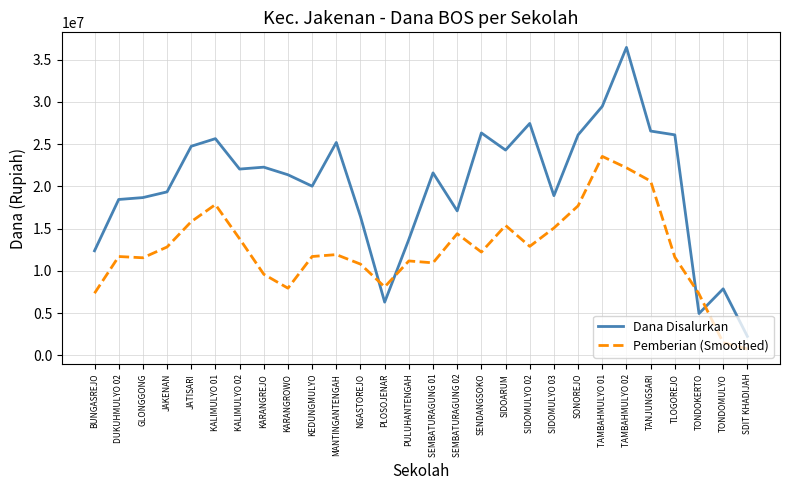

Rank the series by their maximum value, from highest to lowest.

Dana Disalurkan, Pemberian (Smoothed)